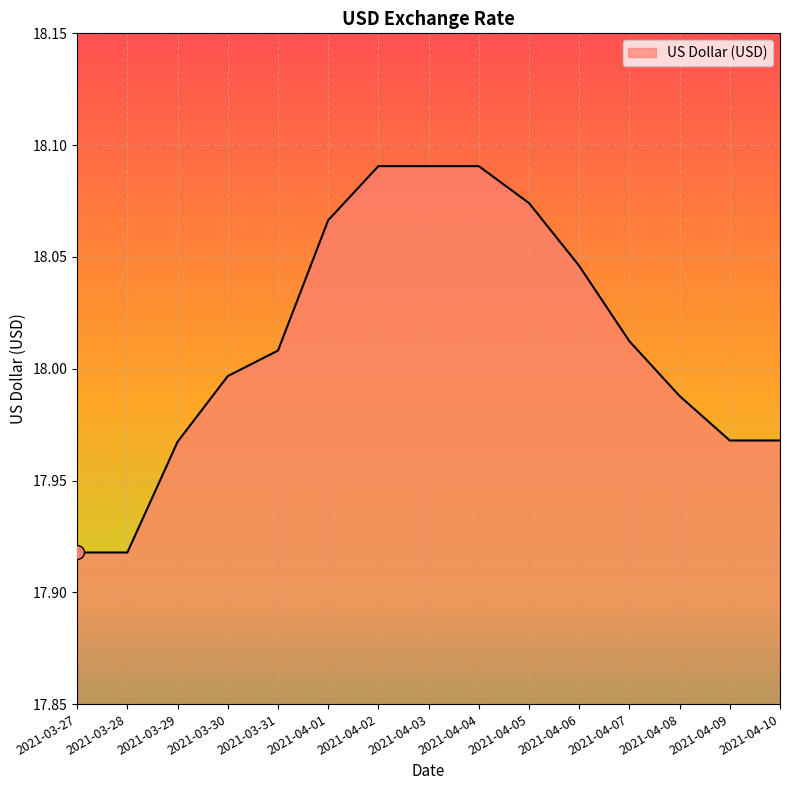

At which label does the data first exceed 18?

2021-03-31